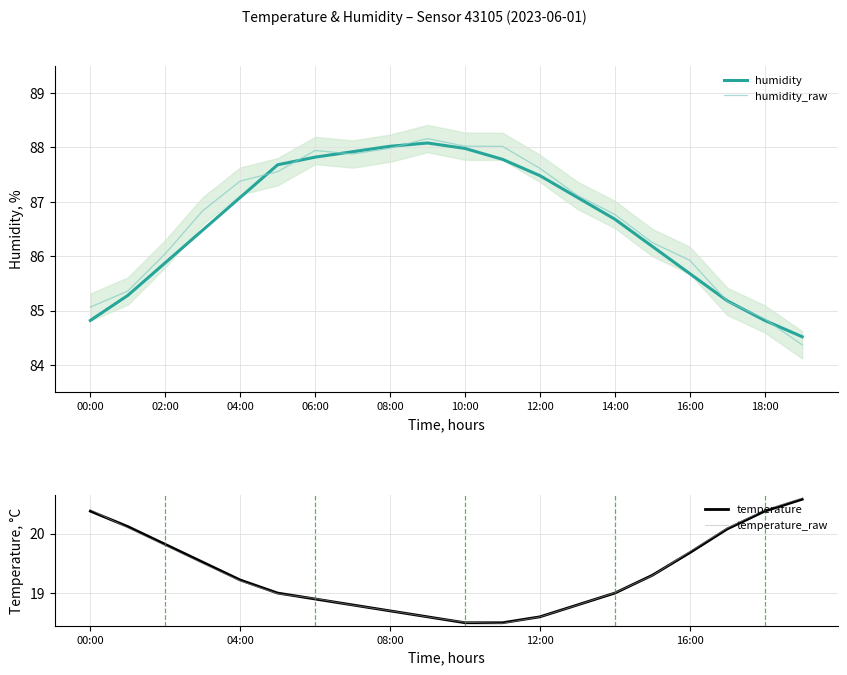

The value of humidity at 15 is 119.4. True or false?

False